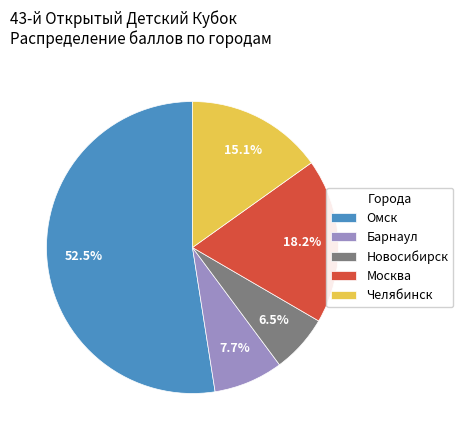

Which slice is the largest?

Омск